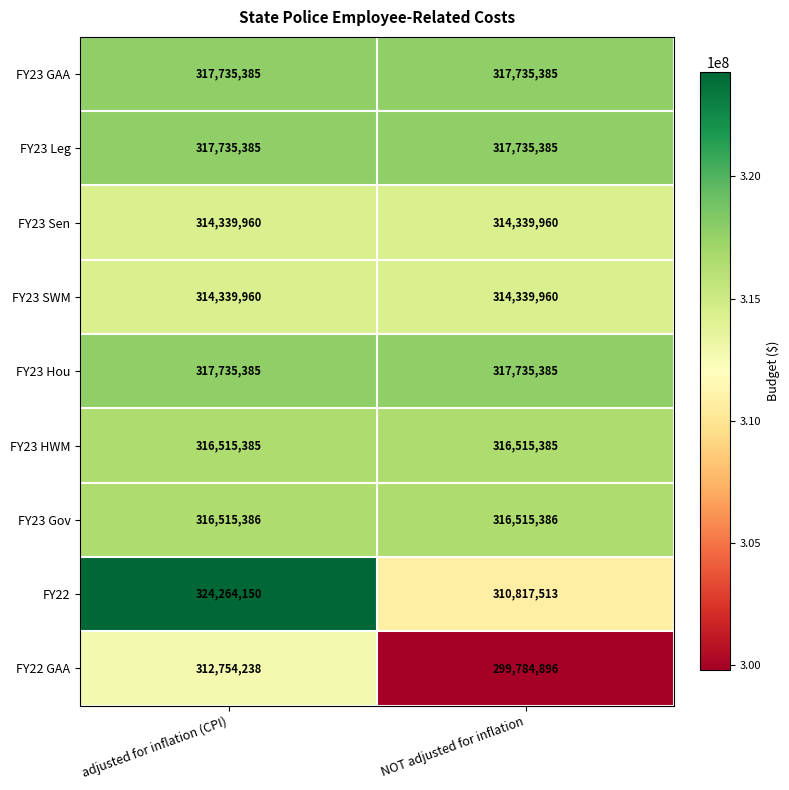

Between adjusted for inflation (CPI) and NOT adjusted for inflation, which series saw the biggest shift?

FY22